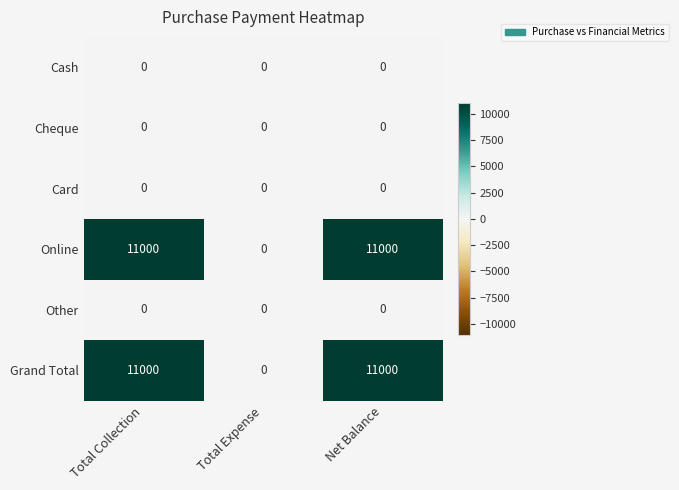

What is the sum of the Online values at Total Expense and Total Collection?

11000